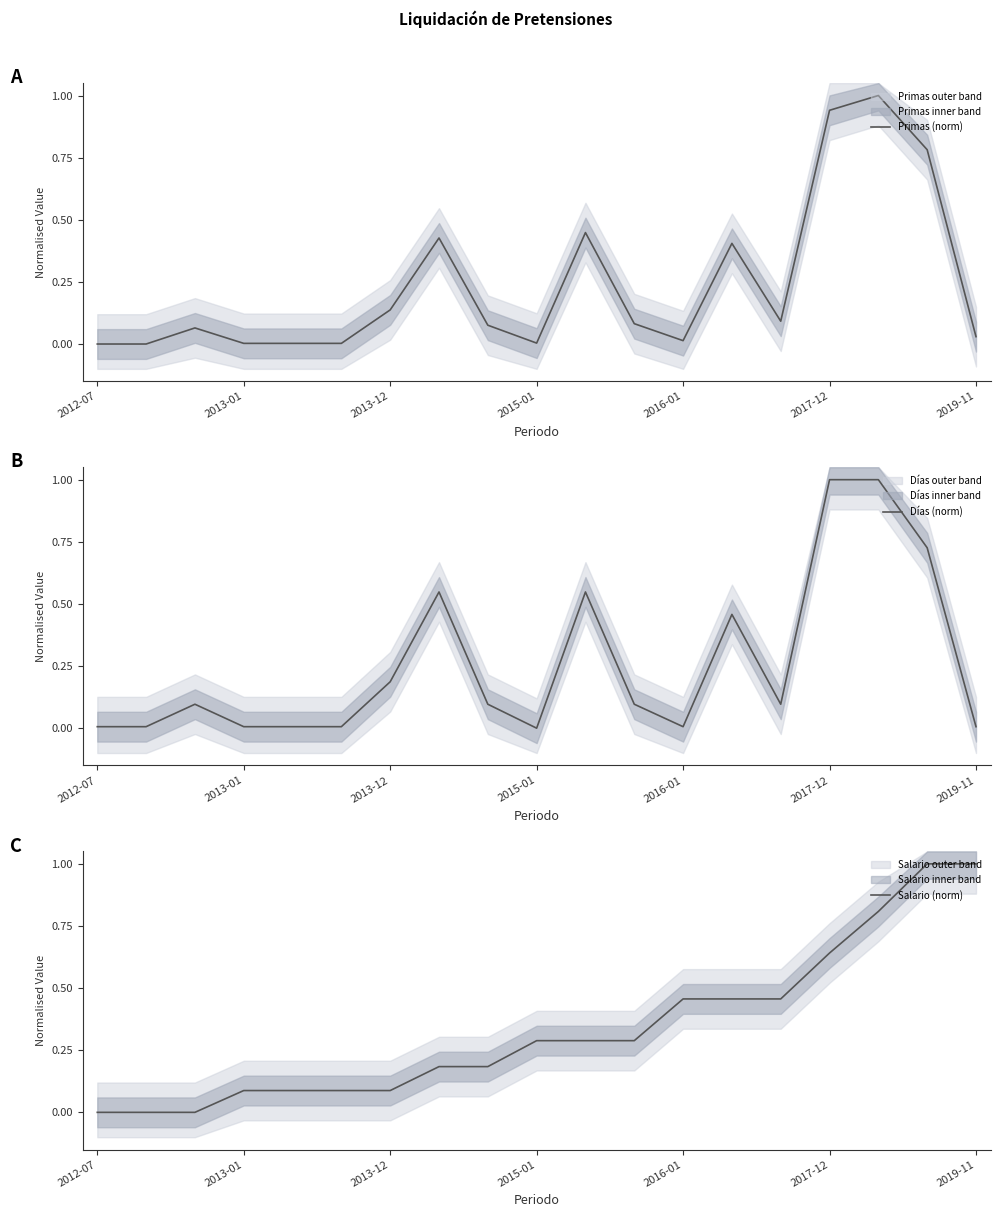

Reading left to right, extract all data points from this chart.

Primas (norm): 0.0	0.0	0.1	0.0	0.0	0.0	0.1	0.4	0.1	0.0	0.4	0.1	0.0	0.4	0.1	0.9	1.0	0.8	0.0
Días (norm): 0.0	0.0	0.1	0.0	0.0	0.0	0.2	0.5	0.1	0.0	0.5	0.1	0.0	0.5	0.1	1.0	1.0	0.7	0.0
Salario (norm): 0.0	0.0	0.0	0.1	0.1	0.1	0.1	0.2	0.2	0.3	0.3	0.3	0.5	0.5	0.5	0.6	0.8	1.0	1.0